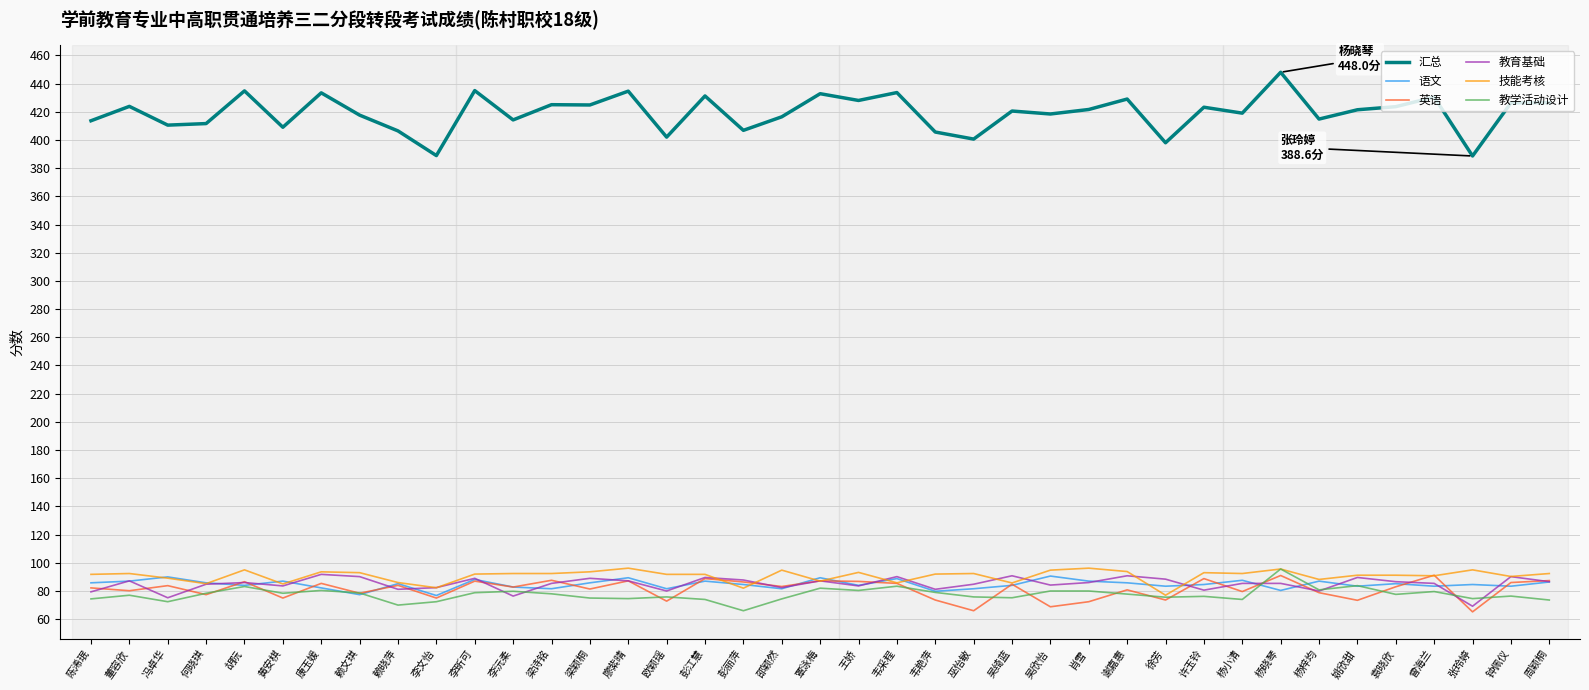

Does the chart have visible grid lines?

Yes